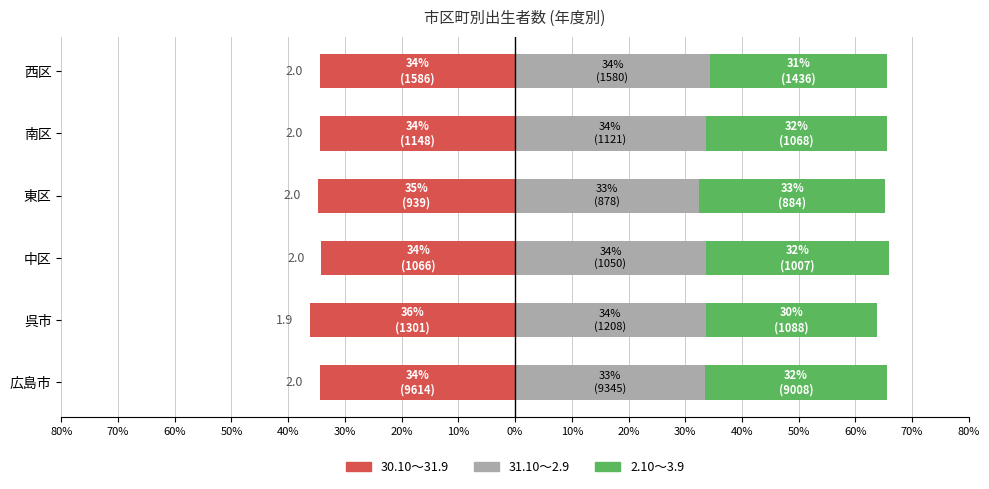

Is it true that 30.10～31.9 equals -61.7 at 南区?

False